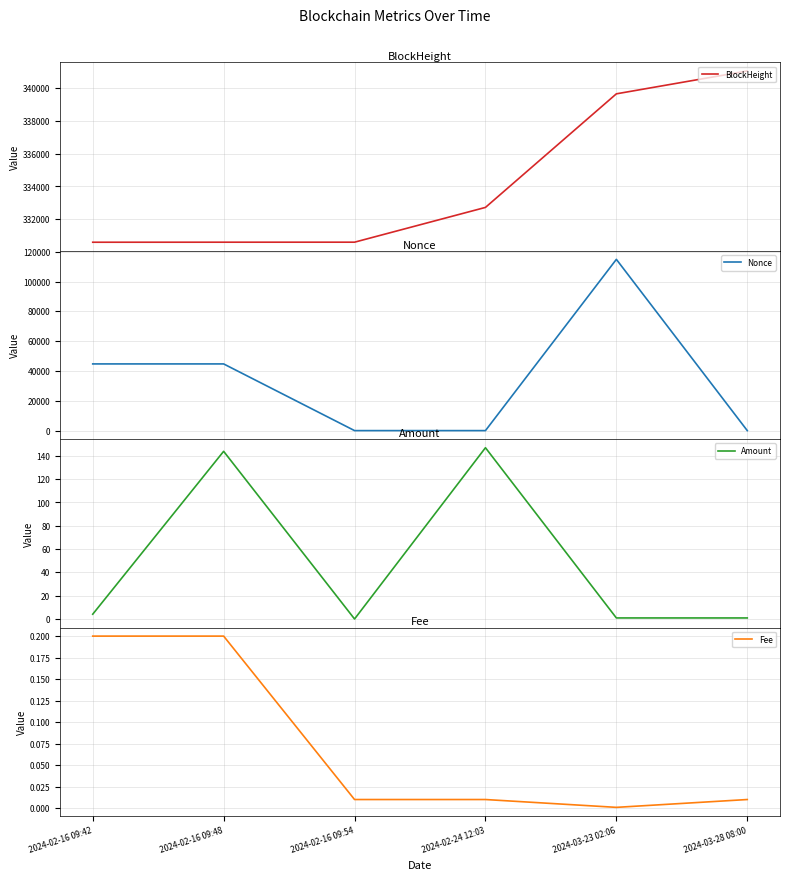

Where is the first local maximum for Amount?

2024-02-16 09:48